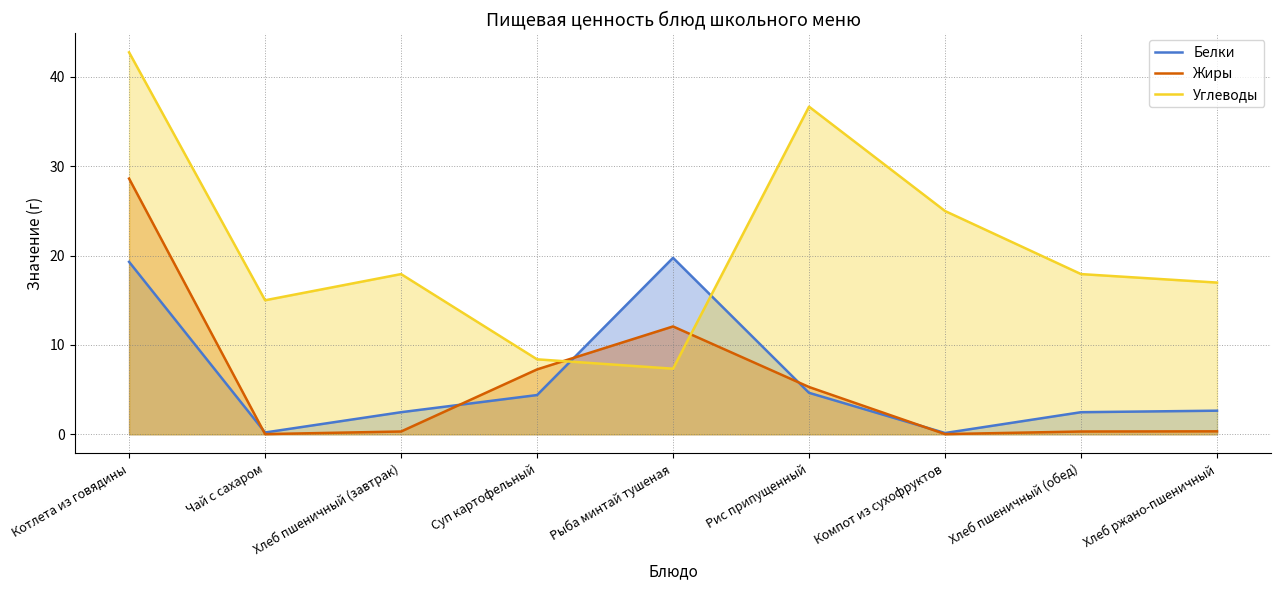

At which label is Углеводы closest to 25?

Компот из сухофруктов